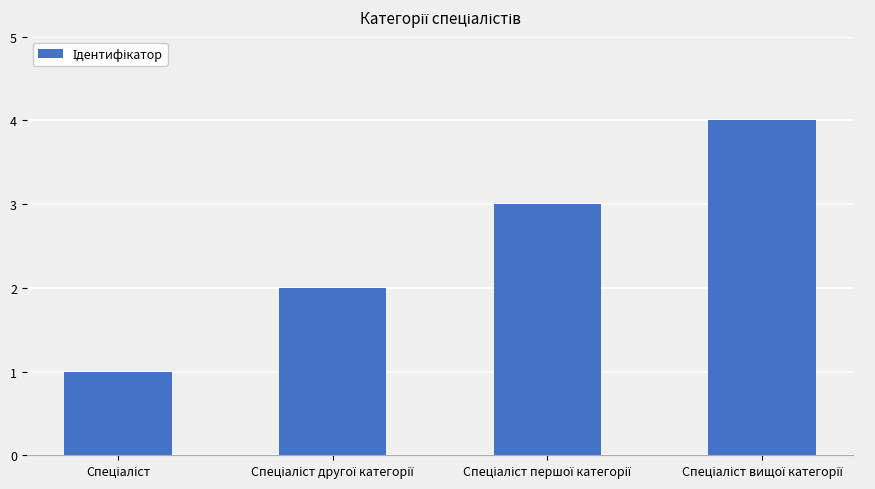

How many distinct data groups are displayed?

1